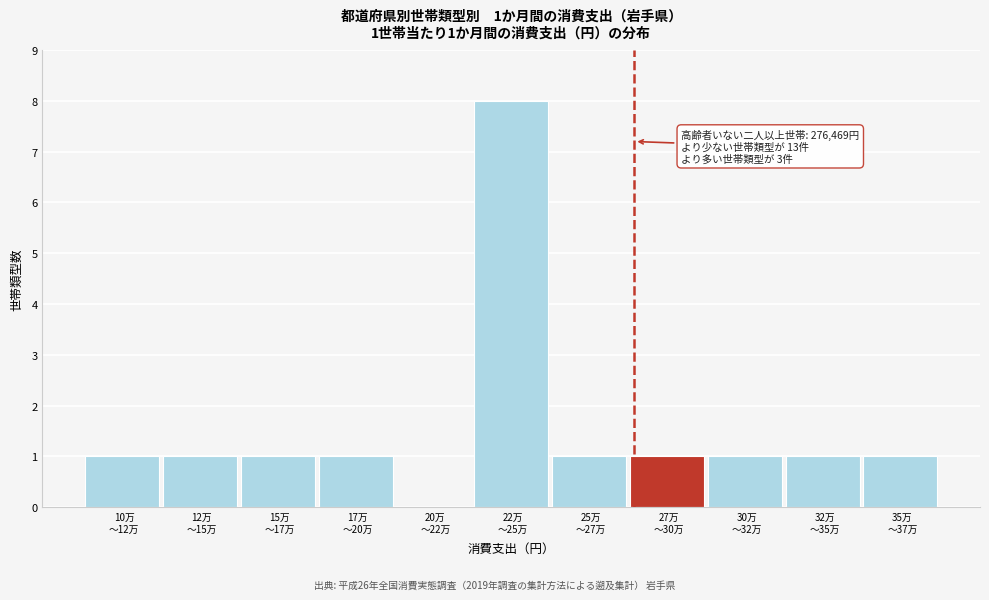

What is the greatest value displayed?

8